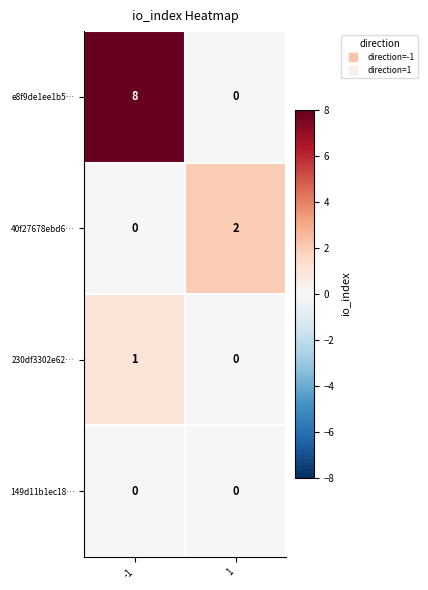

Reading left to right, list all the values displayed in this chart.

e8f9de1ee1b5…: -1=8	1=0
40f27678ebd6…: -1=0	1=2
230df3302e62…: -1=1	1=0
149d11b1ec18…: -1=0	1=0